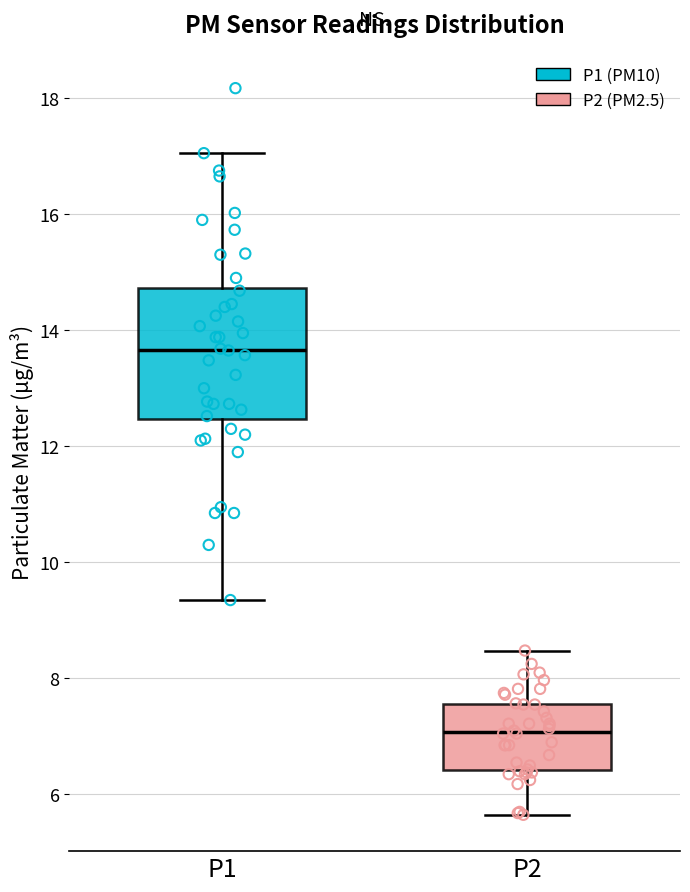

Where does the lower whisker of the box for P2 end on the y-axis? The values are not printed on the chart, so give them approximately, as read against the axis.

5.6